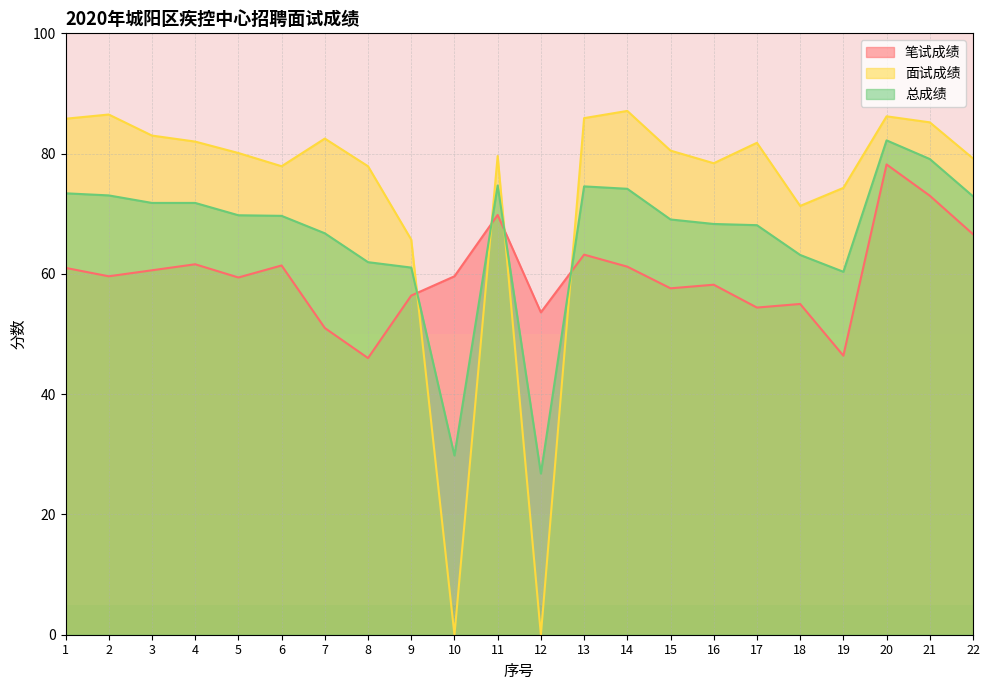

In 笔试成绩, how many points are higher than both neighbors (excluding endpoints)?

7